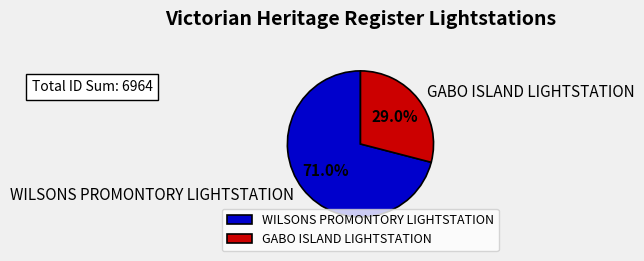

To the nearest percent, what percentage of the pie is WILSONS PROMONTORY LIGHTSTATION?

71%